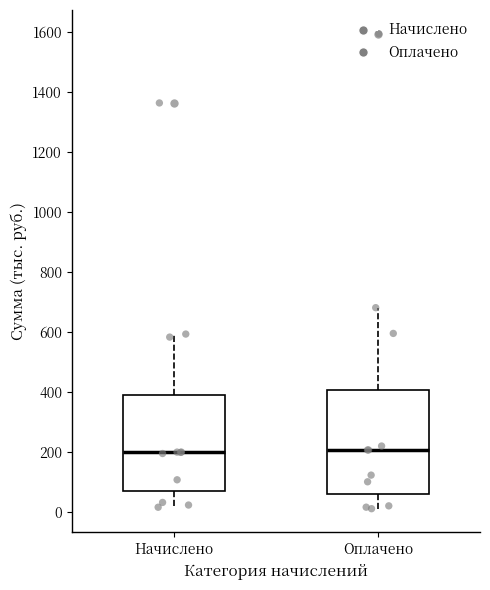

Reading left to right, read every box against the y-axis: the position of its median line, the range the box covers, and the ends of its whiskers. The values are not printed on the chart, so give them approximately, as read against the axis.

Начислено: median 200, box 60 to 400, whiskers 20 to 600
Оплачено: median 200, box 60 to 400, whiskers 0 to 680